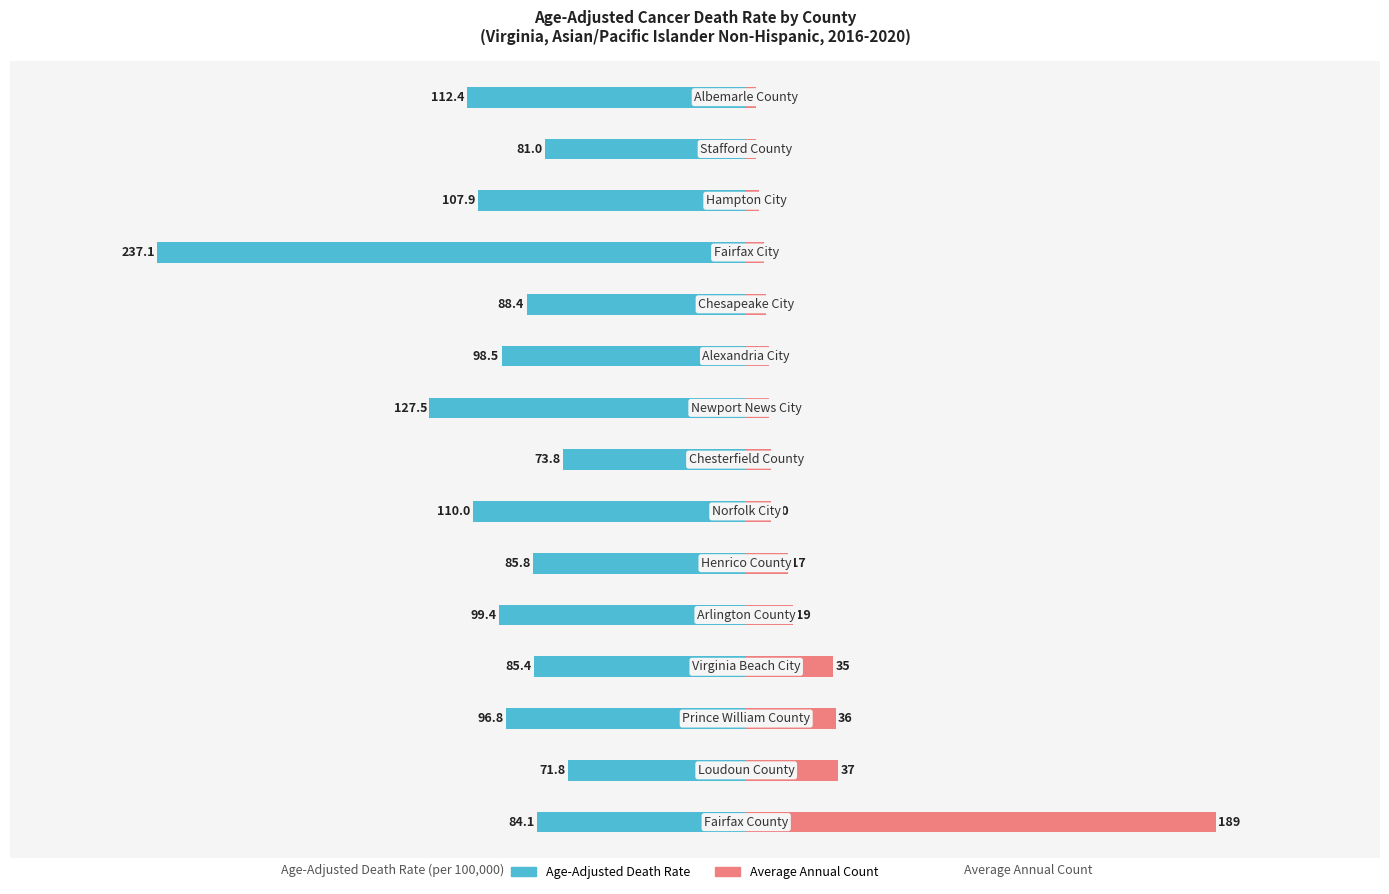

Which series has the largest range (max minus min)?

Average Annual Count